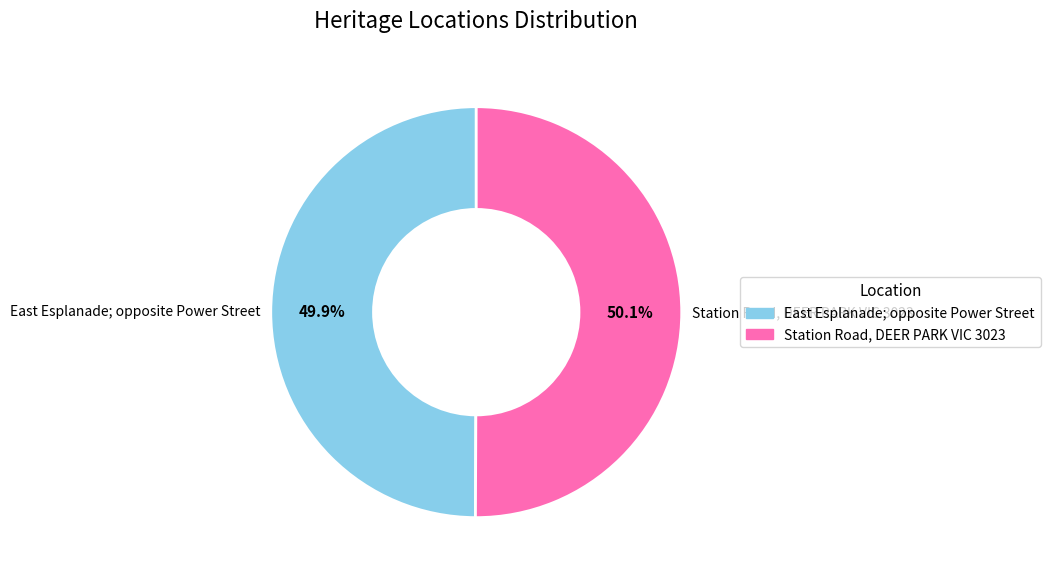

Rank the categories by value from highest to lowest.

Station Road, DEER PARK VIC 3023, East Esplanade; opposite Power Street